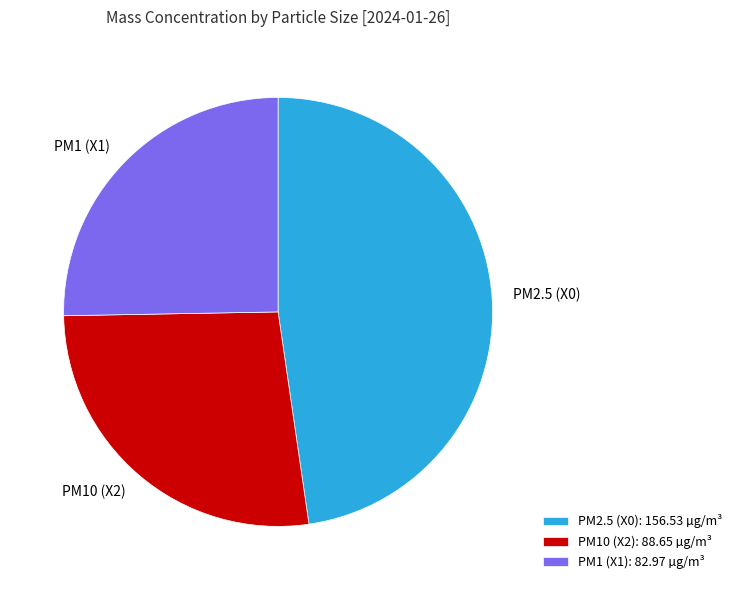

What is the ratio of the value at PM2.5 (X0): 156.53 µg/m³ to the value at PM10 (X2): 88.65 µg/m³?

1.8